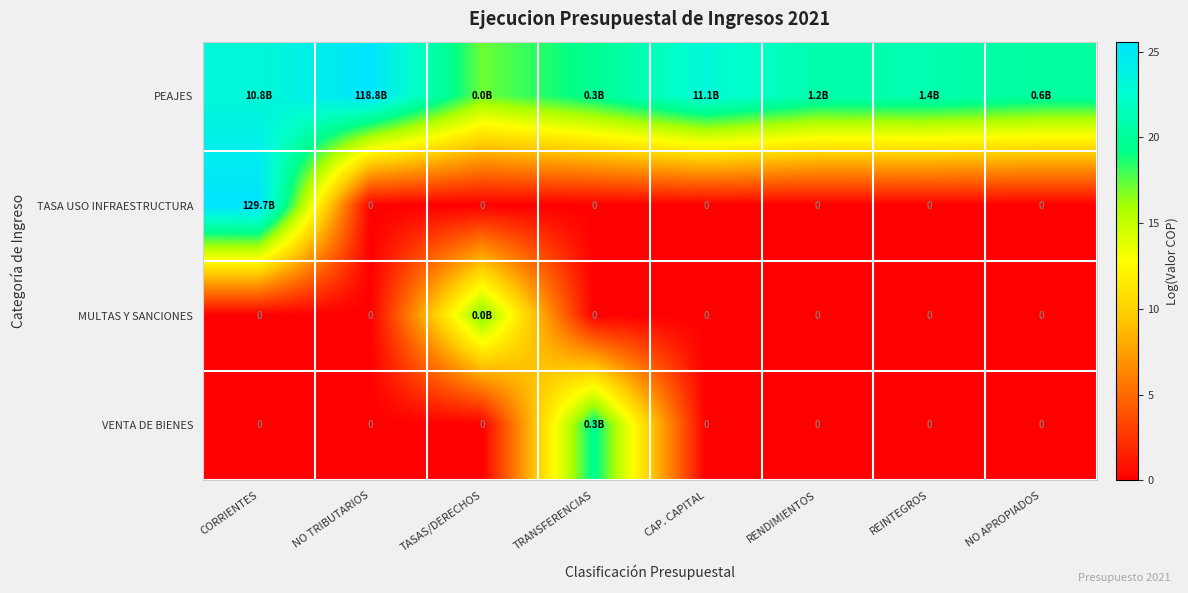

At which category does the chart reach its peak across all series?

CORRIENTES